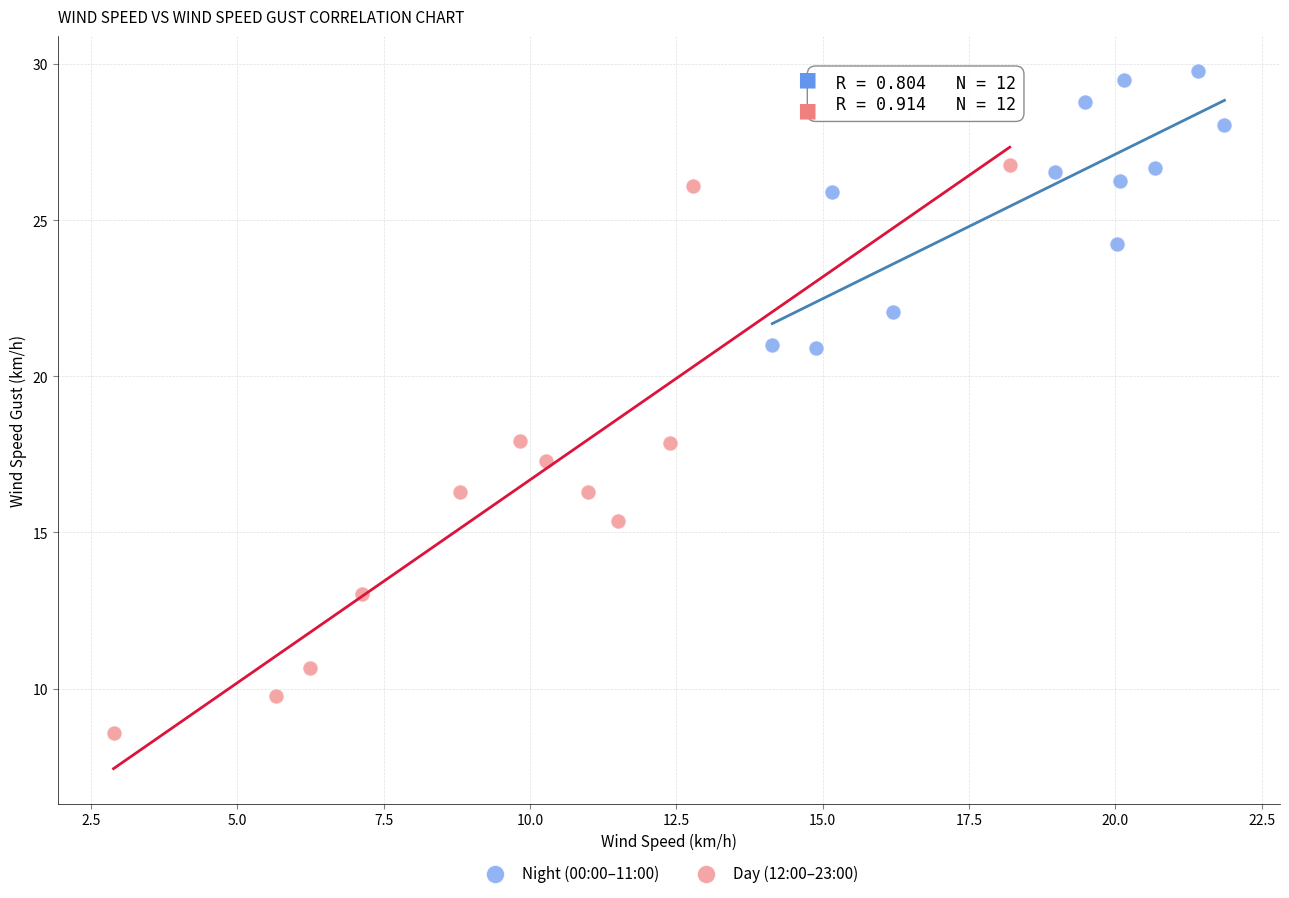

Which series reaches the minimum Y coordinate?

Day (12:00–23:00)